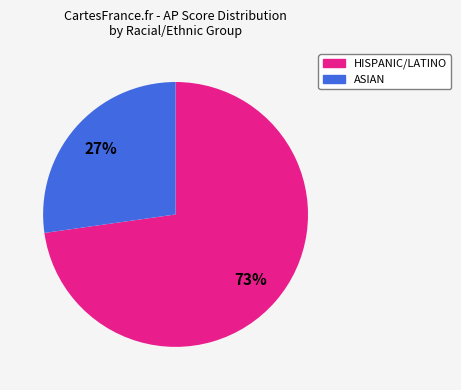

Is there a majority slice in this chart?

Yes